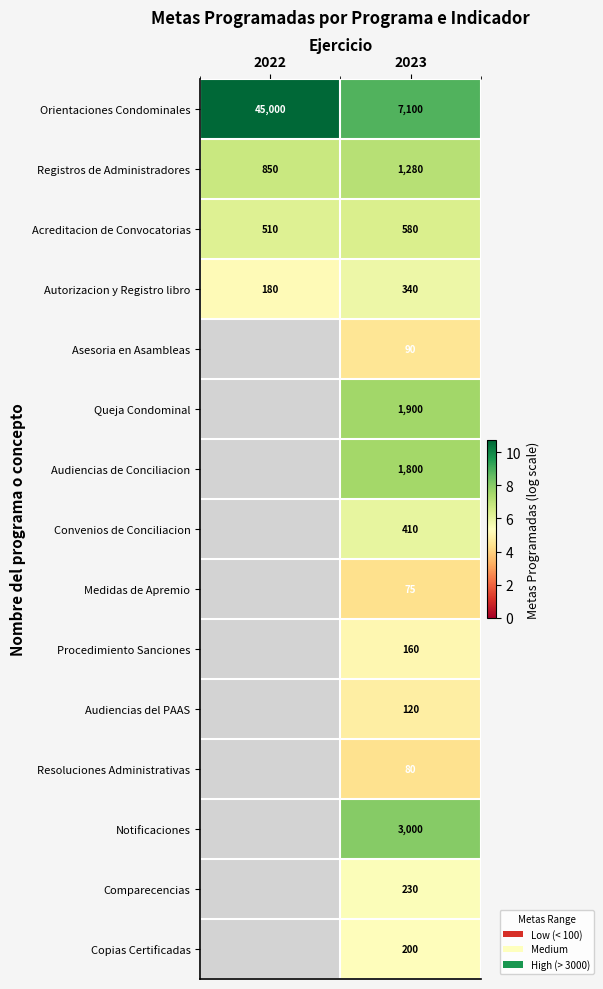

How many values in the Orientaciones Condominales series are below 45000?

1